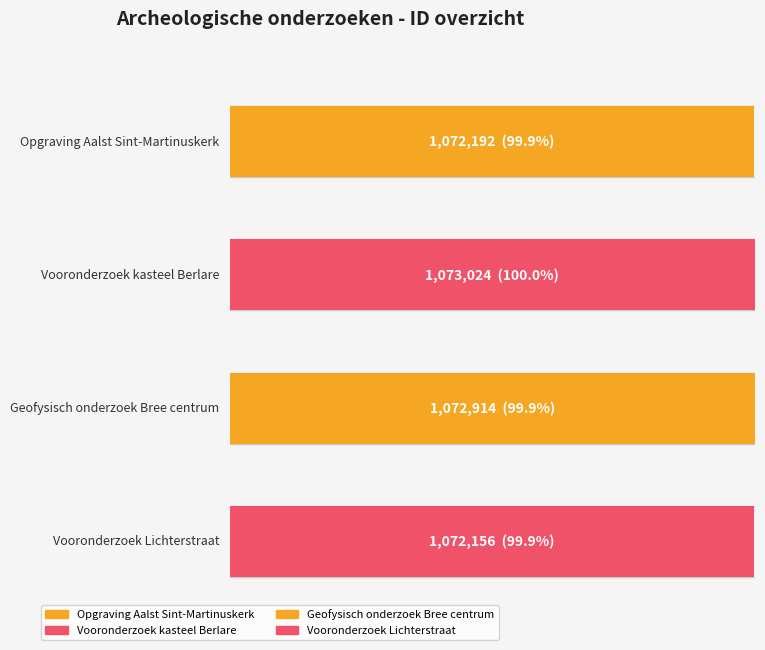

What is the label of the 2nd bar from the right?

Geofysisch onderzoek Bree centrum